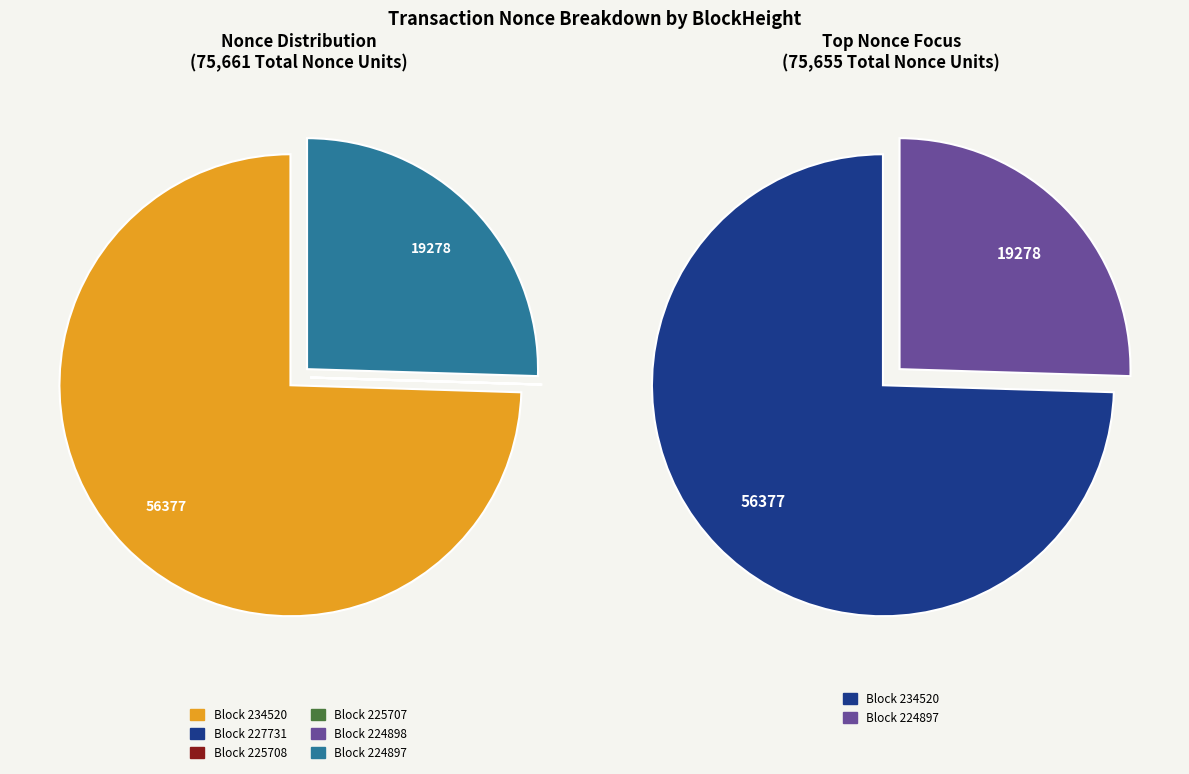

What is the majority slice?

234520